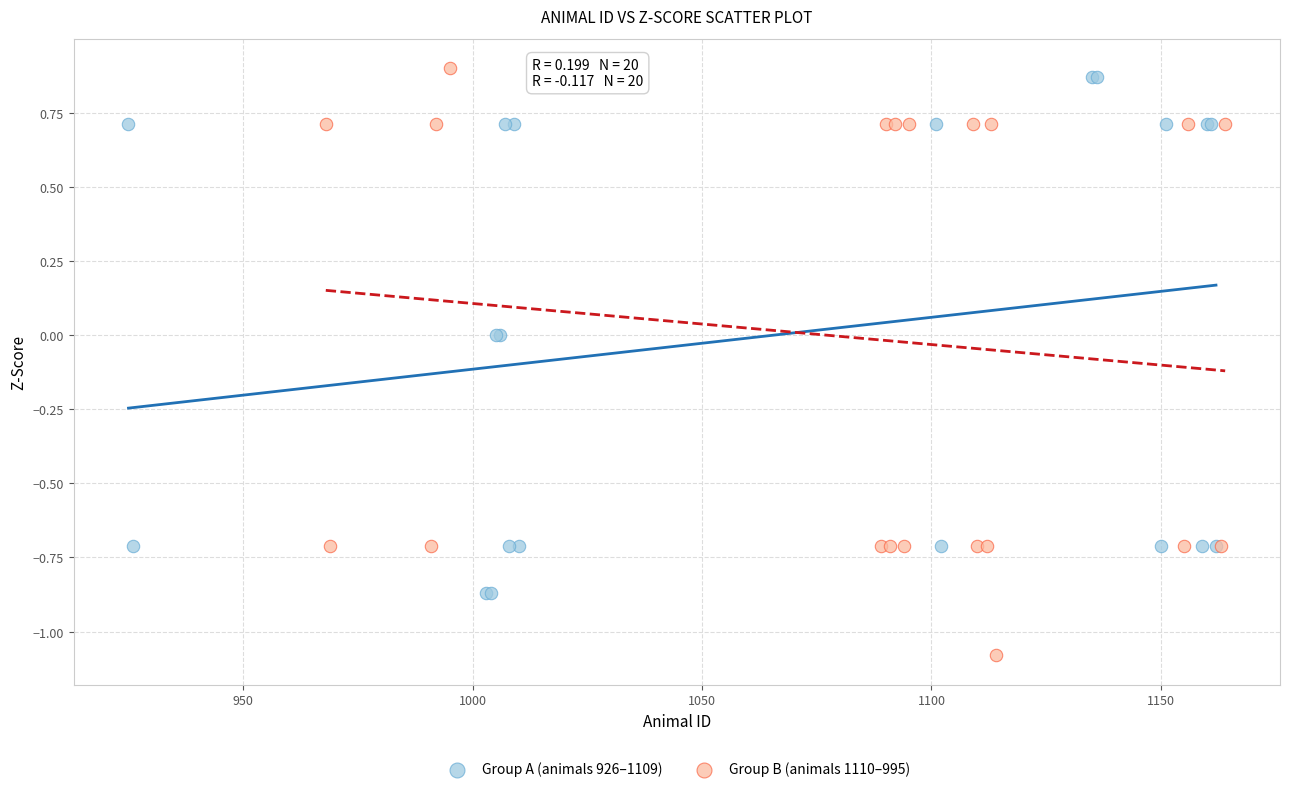

Which series has the largest Y range (max minus min)?

Group B (animals 1110–995)